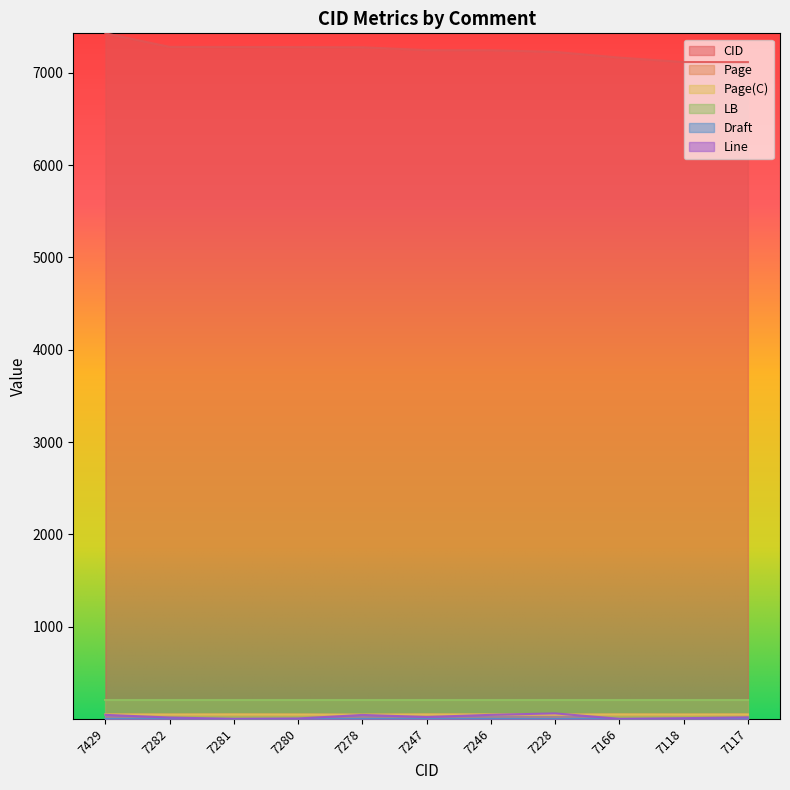

The value of CID at 7118 is 7118.0. True or false?

True